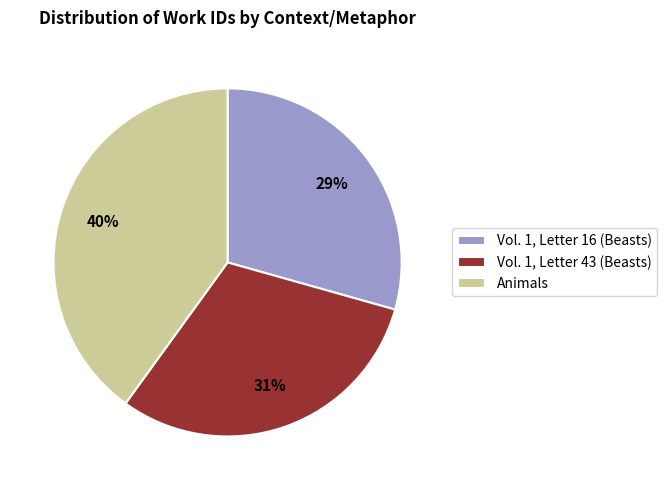

Does Vol. 1, Letter 16 (Beasts) account for over 50% of the chart?

No